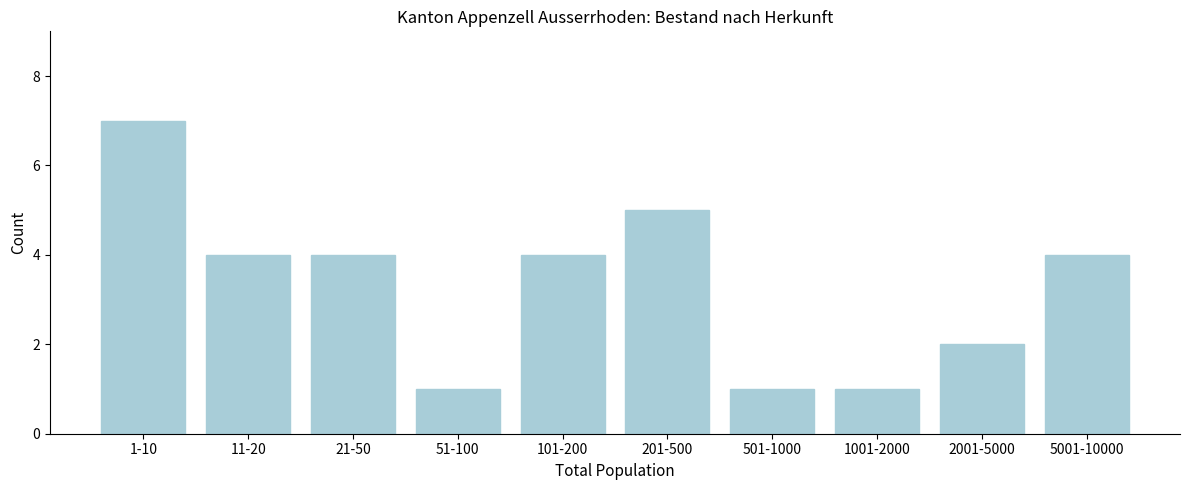

Reading left to right, transcribe all the data shown in this chart.

1-10=7	11-20=4	21-50=4	51-100=1	101-200=4	201-500=5	501-1000=1	1001-2000=1	2001-5000=2	5001-10000=4